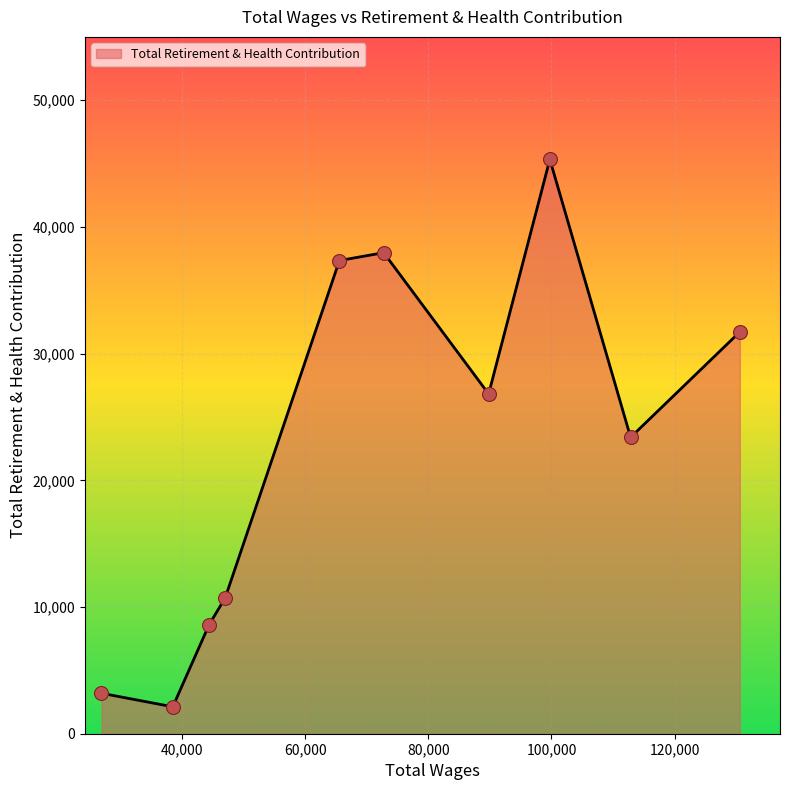

What is the smallest value displayed?

2126